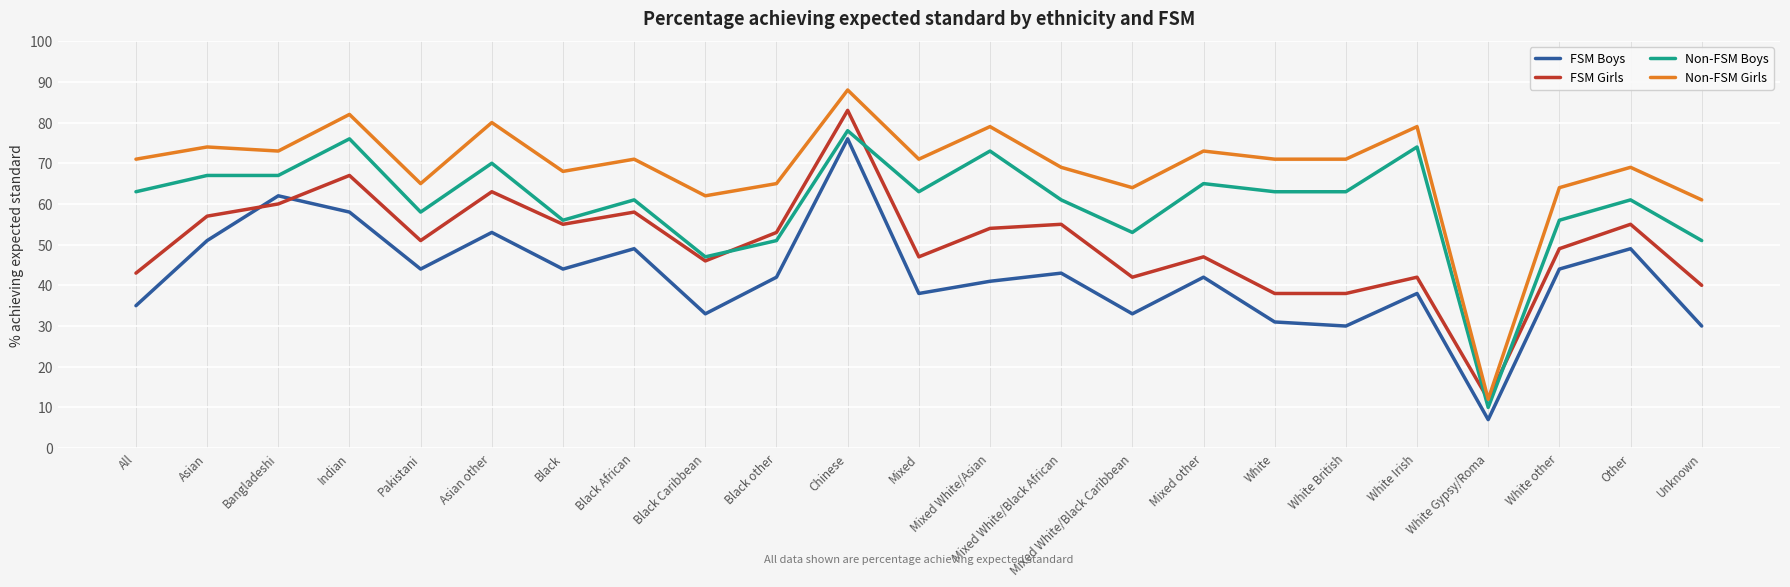

Is the value of FSM Girls at Unknown greater than the value of Non-FSM Boys at Asian other?

No